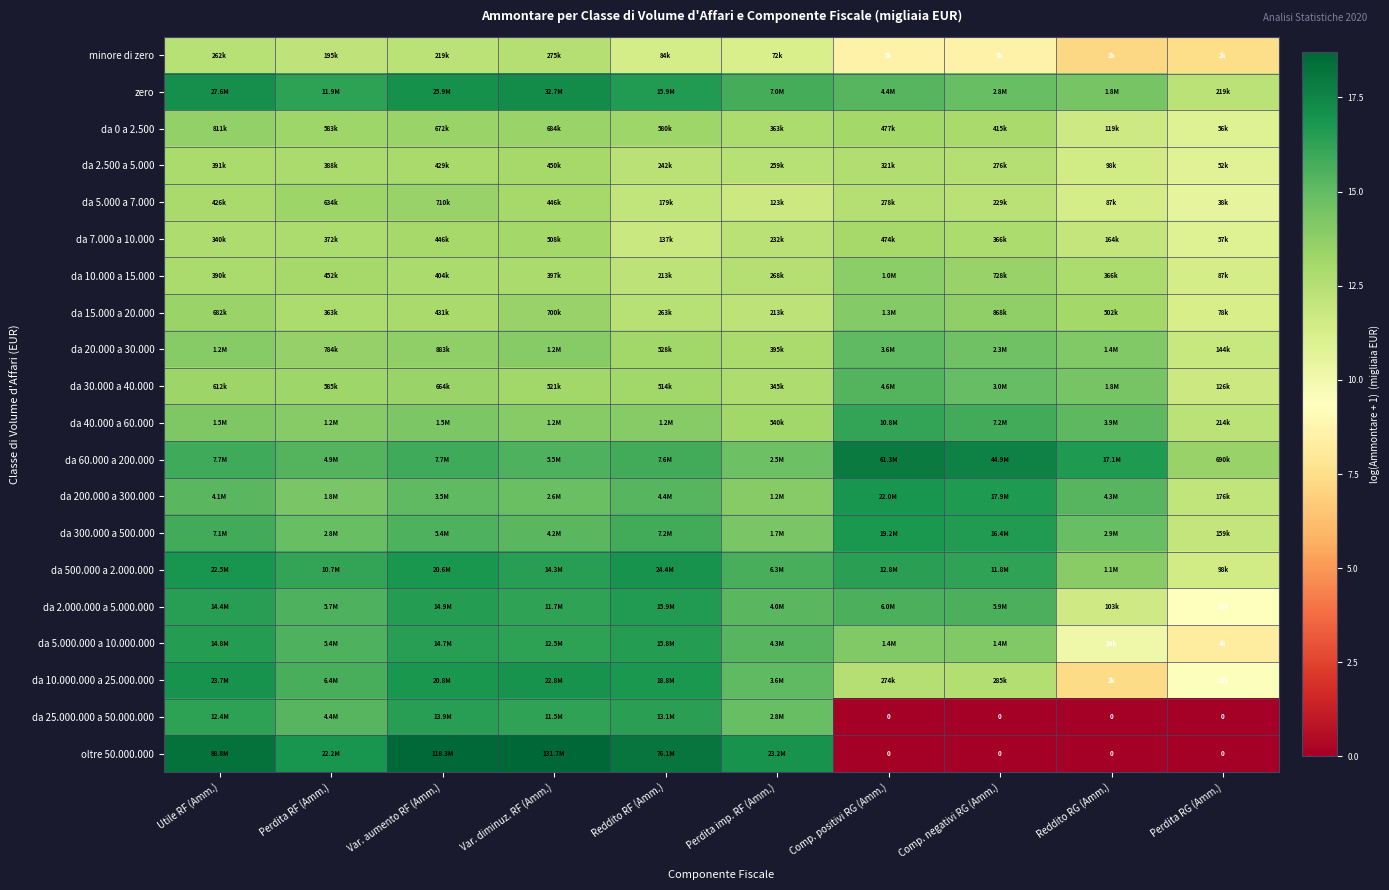

What is the difference between the maximum and minimum values in the da 500.000 a 2.000.000 series?

5.5